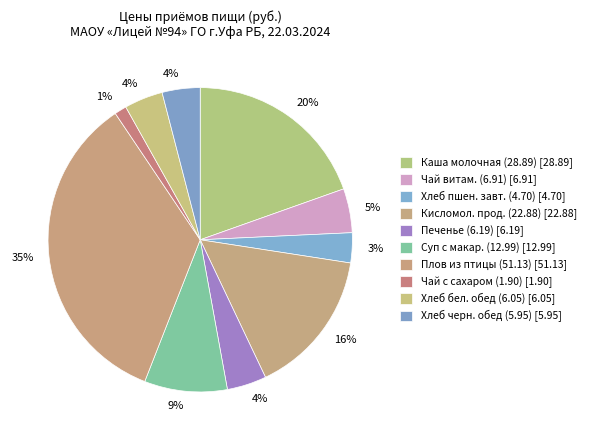

Count the number of slices in the pie.

10